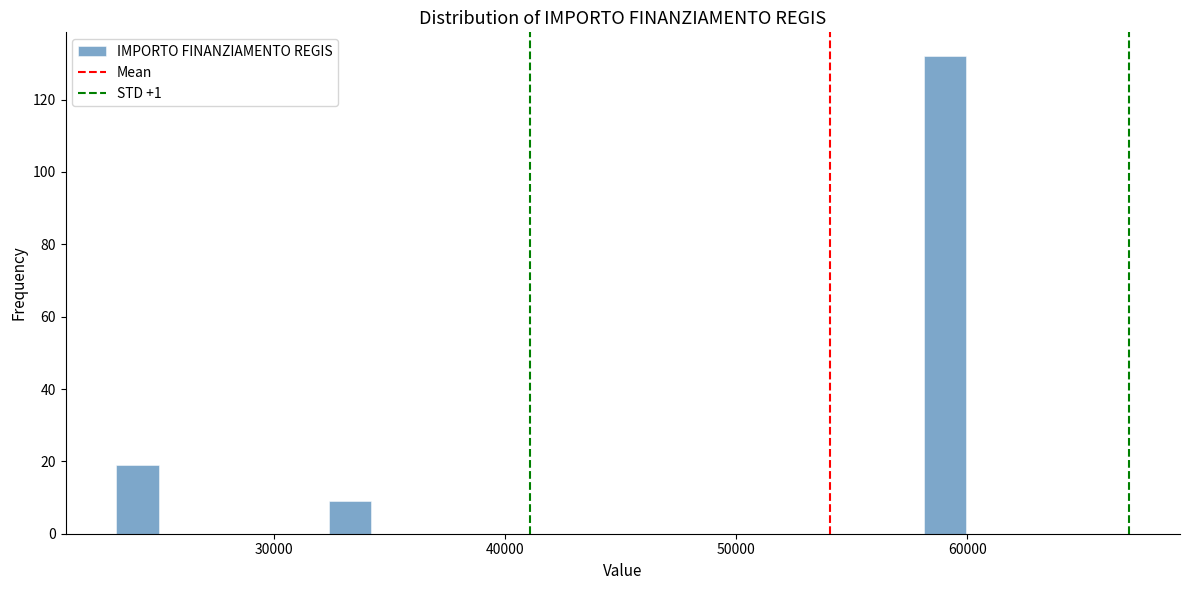

Read against the x-axis, roughly where is the centre of the tallest bar?

59000